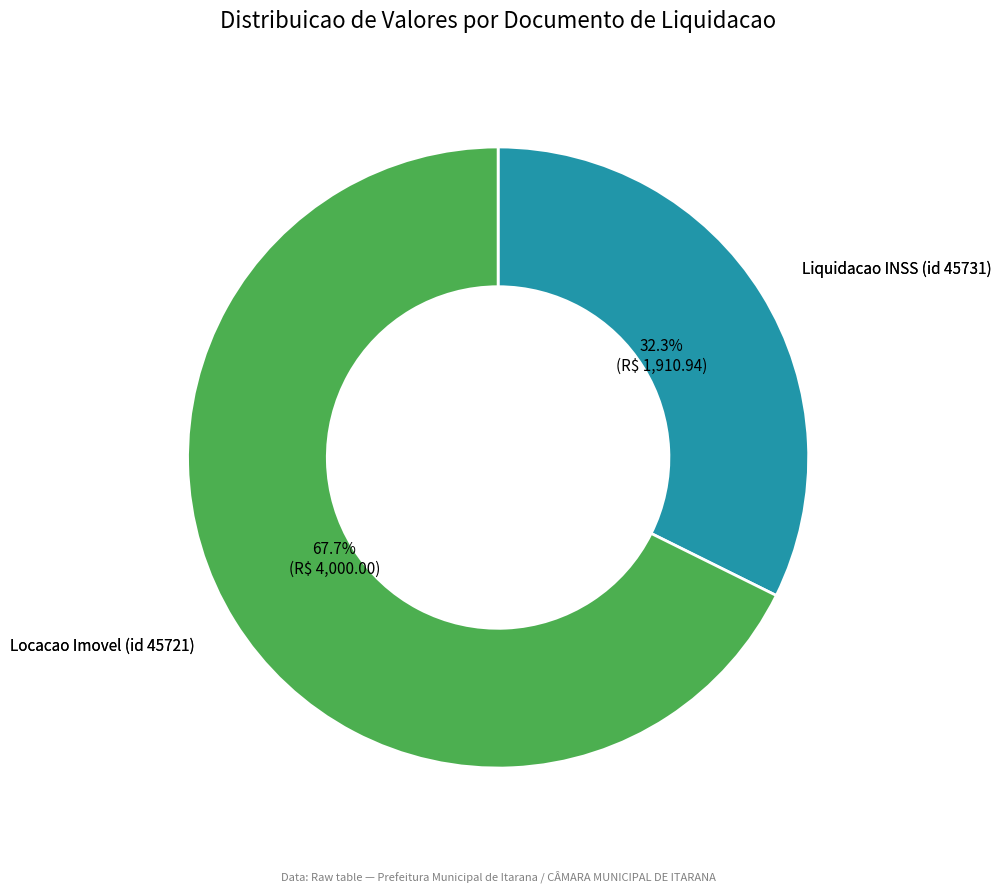

Between Locacao Imovel (id 45721) and Liquidacao INSS (id 45731), which is larger?

Locacao Imovel (id 45721)